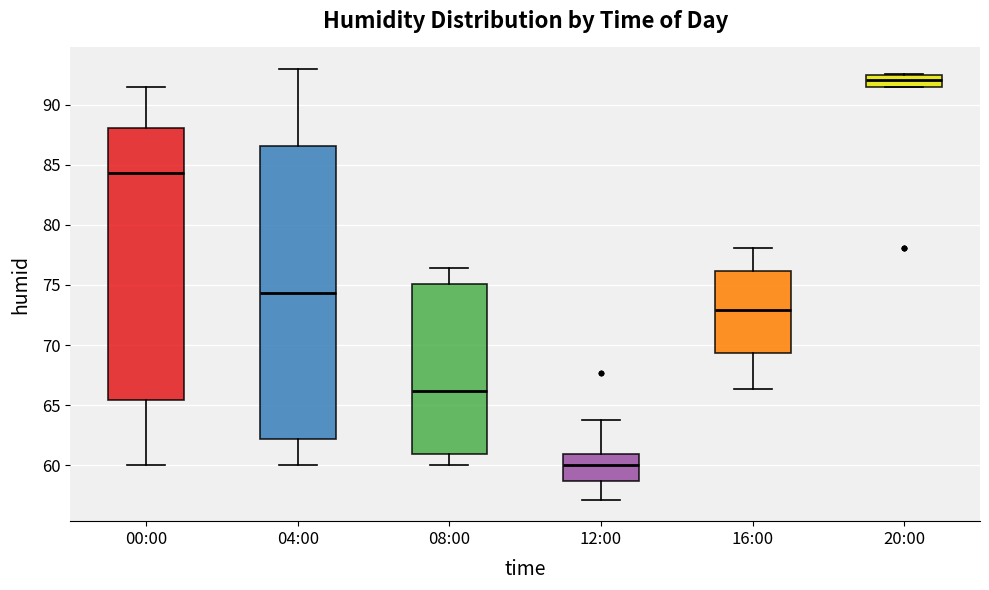

Reading left to right, transcribe this box plot: for each box, give where its median line is, the range the box spans, and where its two whiskers end, as read against the y-axis. The values are not printed on the chart, so give them approximately, as read against the axis.

00:00: median 84.5, box 65.5 to 88.0, whiskers 60.0 to 91.5
04:00: median 74.5, box 62.0 to 86.5, whiskers 60.0 to 93.0
08:00: median 66.0, box 61.0 to 75.0, whiskers 60.0 to 76.5
12:00: median 60.0, box 58.5 to 61.0, whiskers 57.0 to 64.0
16:00: median 73.0, box 69.5 to 76.0, whiskers 66.5 to 78.0
20:00: median 92.0, box 91.5 to 92.5, whiskers 91.5 to 92.5